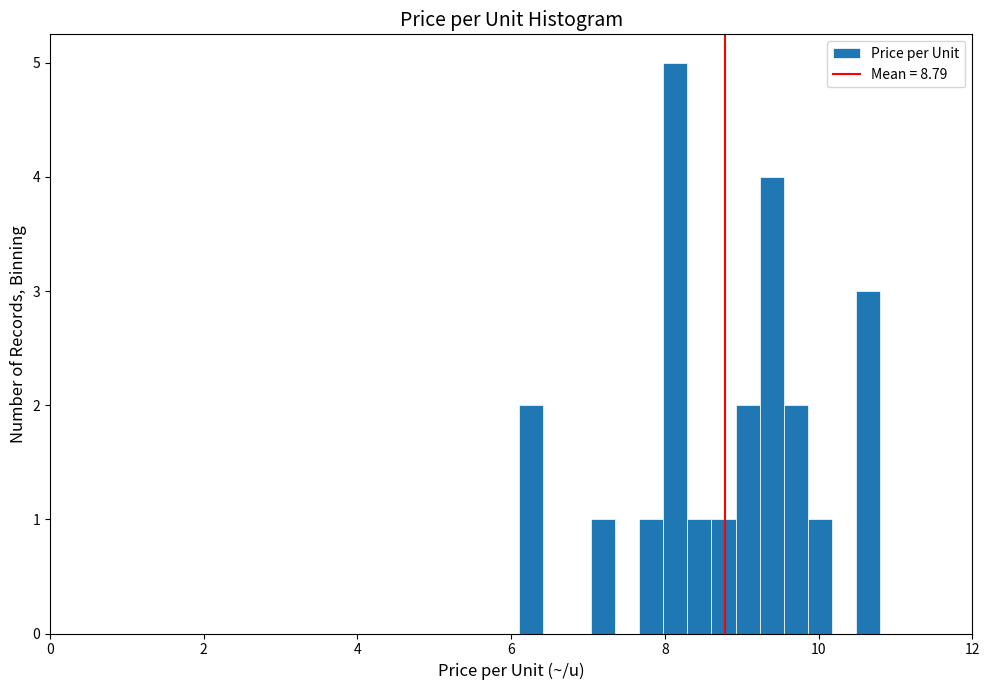

Around what value on the x-axis is the tallest bar? Give the approximate position of its centre, as read against the axis.

8.2